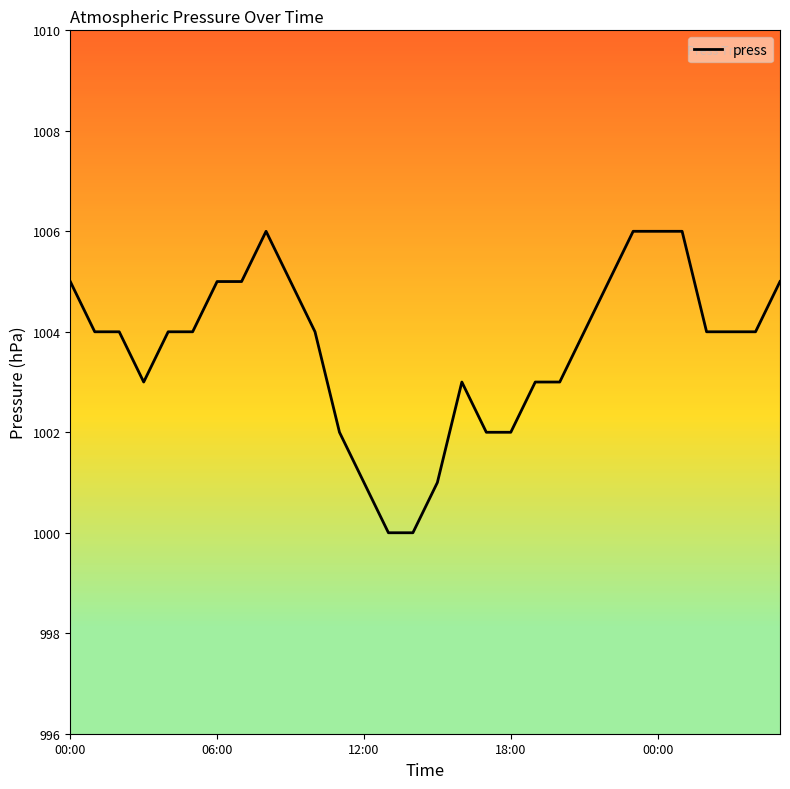

How many lines are shown in the chart?

1